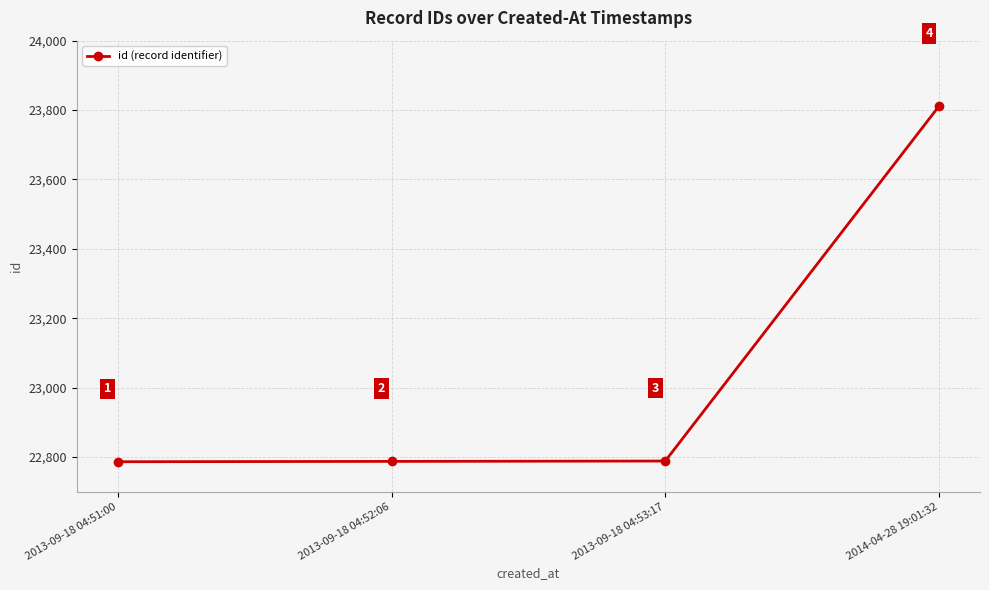

What value does the data have at 2013-09-18 04:51:00, to the nearest 50?

22800